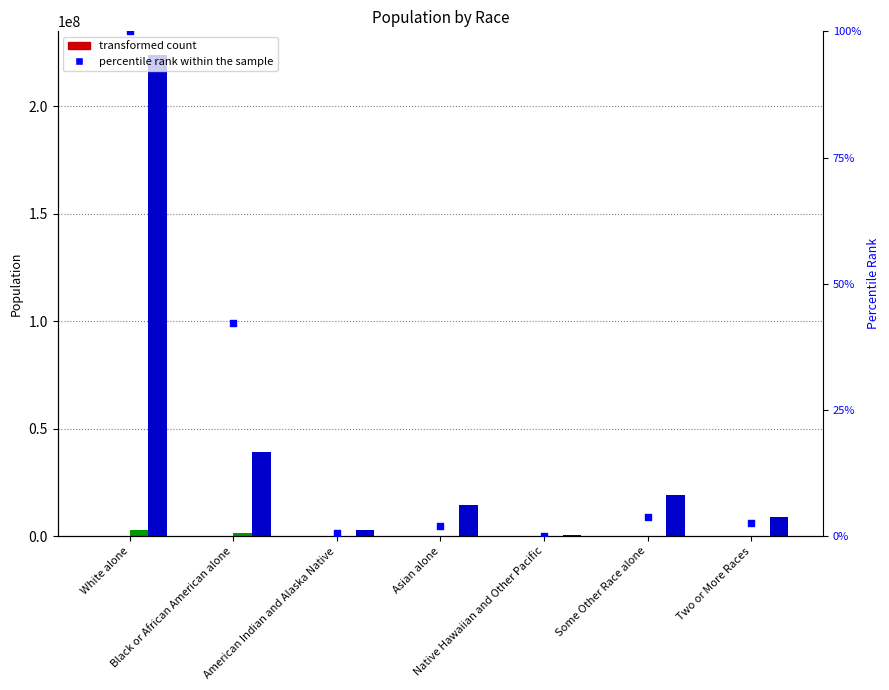

What is the total value across all series at American Indian and Alaska Native?

2952270.6